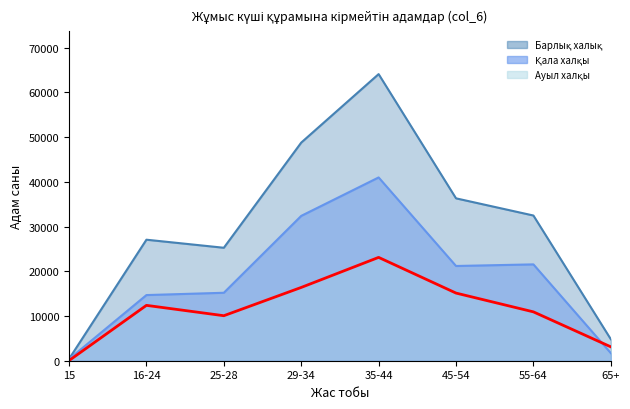

How many categories are shown in the chart?

8